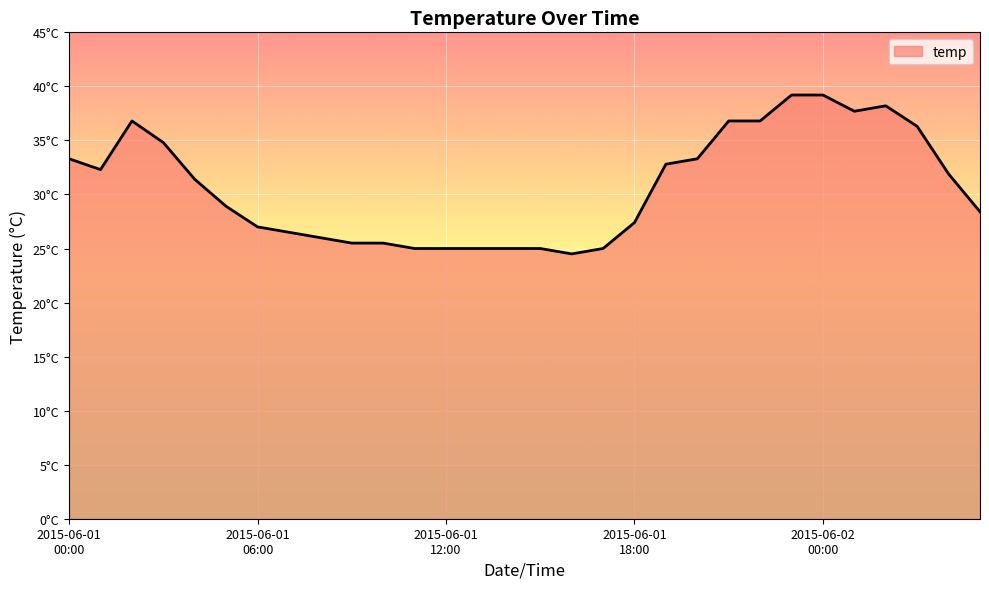

What is the difference between the second highest and minimum values?

14.7